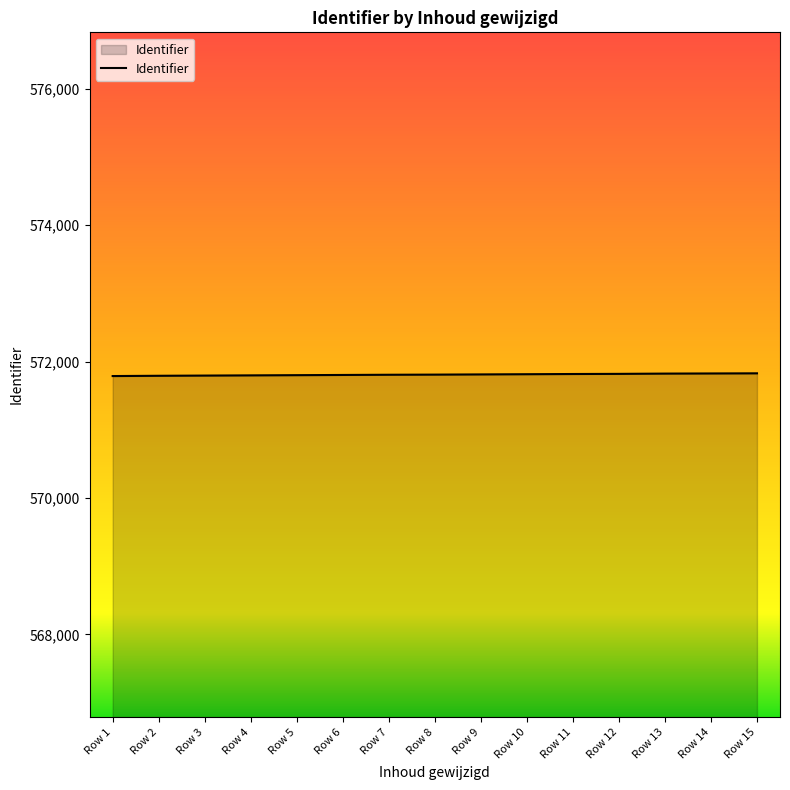

What is the maximum value shown in the chart?

571828